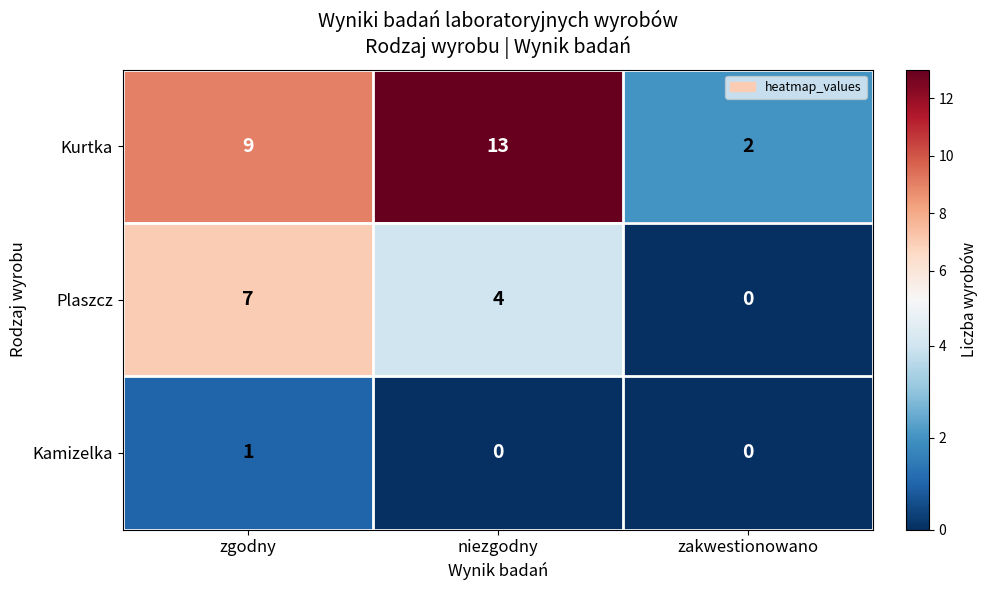

Reading left to right, what are all the values shown in this chart?

Kurtka: zgodny=9	niezgodny=13	zakwestionowano=2
Plaszcz: zgodny=7	niezgodny=4	zakwestionowano=0
Kamizelka: zgodny=1	niezgodny=0	zakwestionowano=0